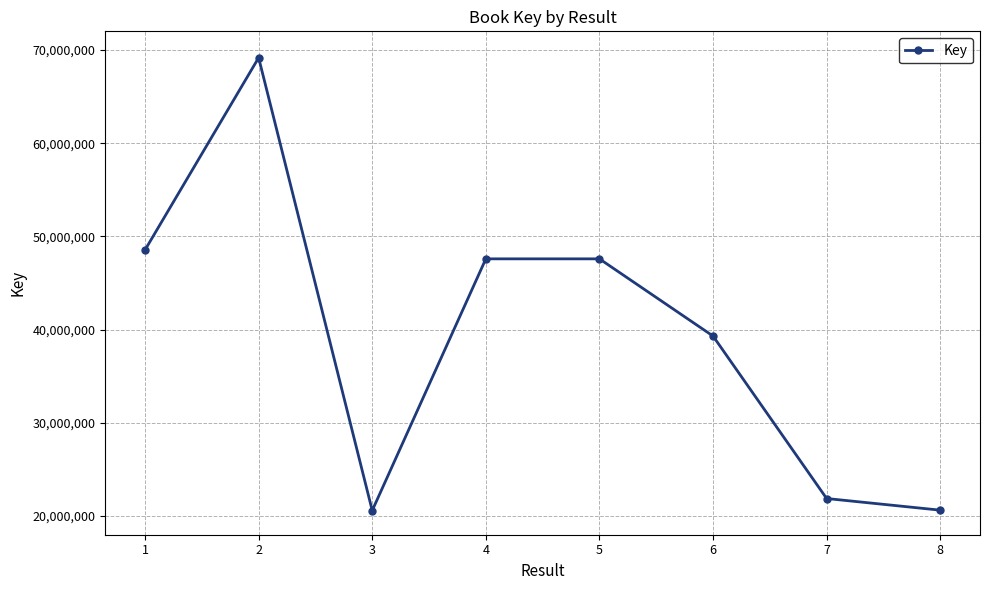

What is the difference between the values at 6 and 7?

17427355